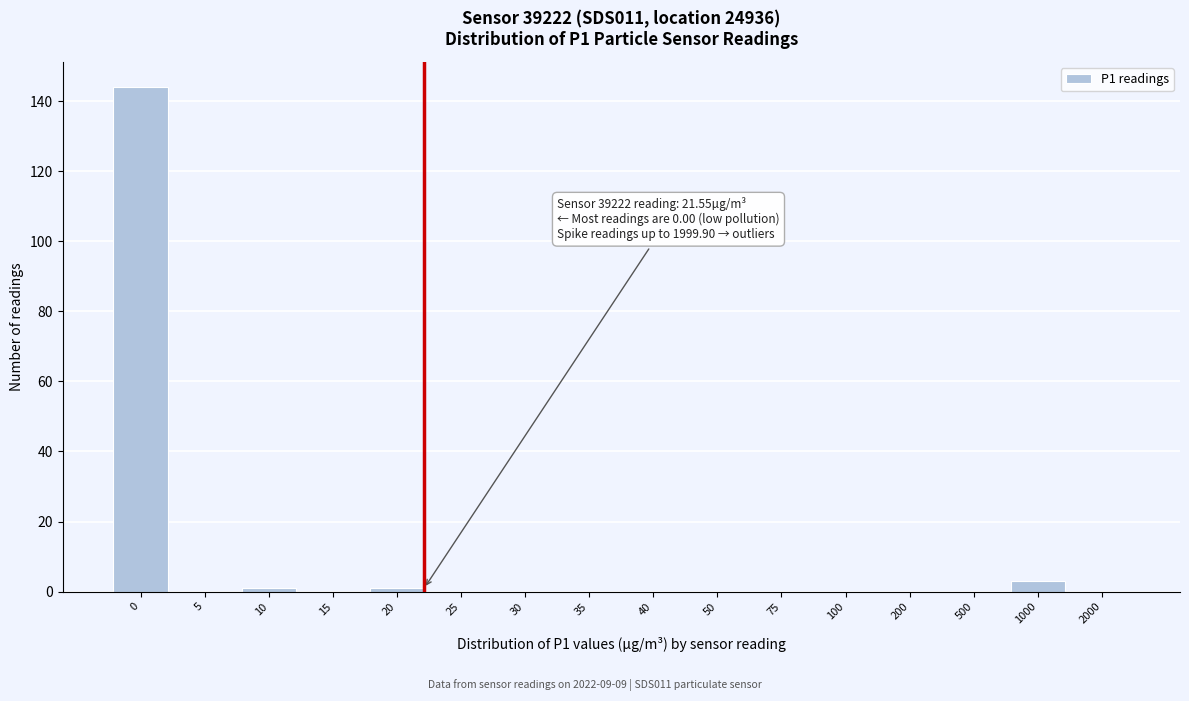

Reading right to left, what are all the values shown in this chart?

2000=0	1000=3	500=0	200=0	100=0	75=0	50=0	40=0	35=0	30=0	25=0	20=1	15=0	10=1	5=0	0=144